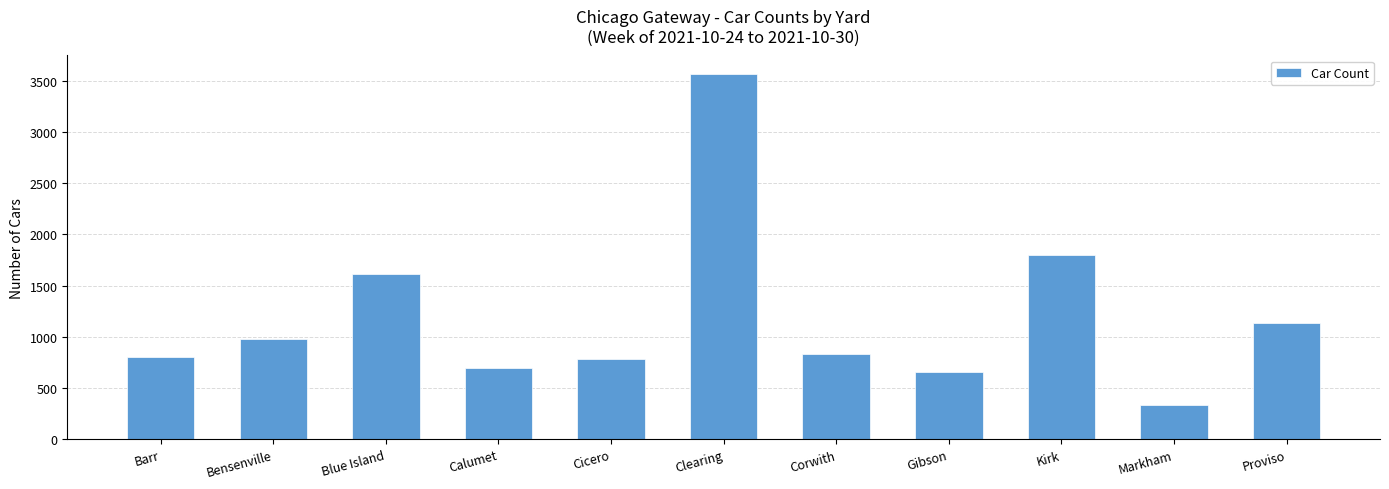

What is the change in value from Cicero to Clearing?

+2778